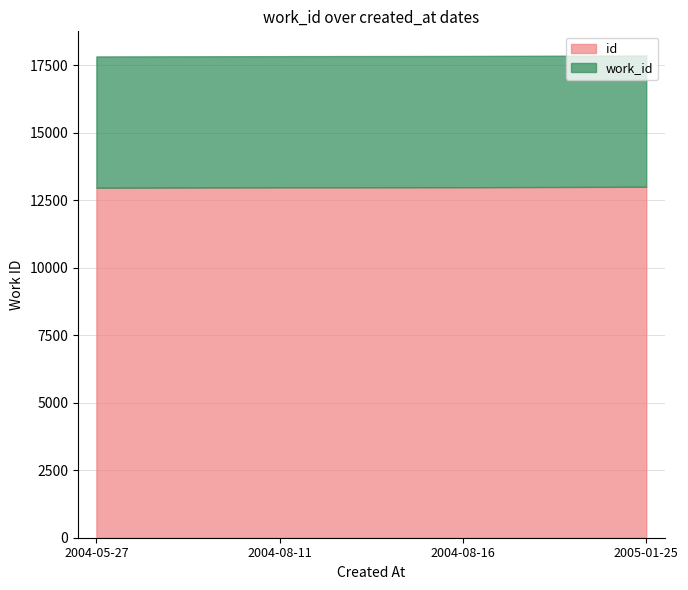

What position from the left is 2004-08-16?

3